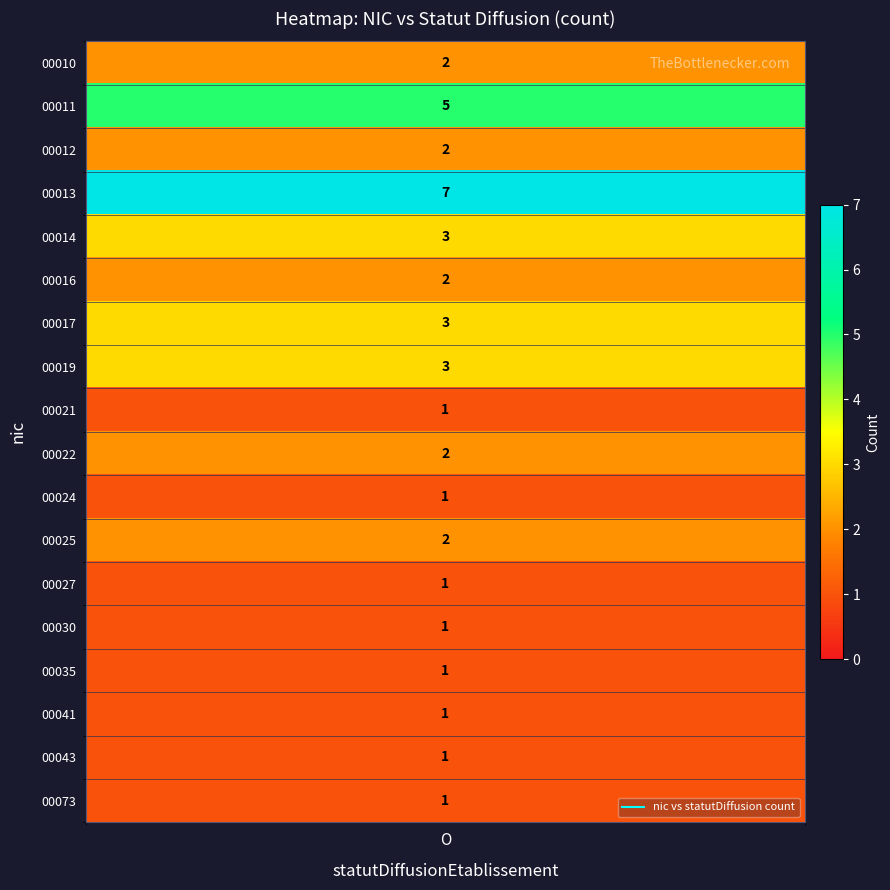

How many values in 00016 are above zero?

1